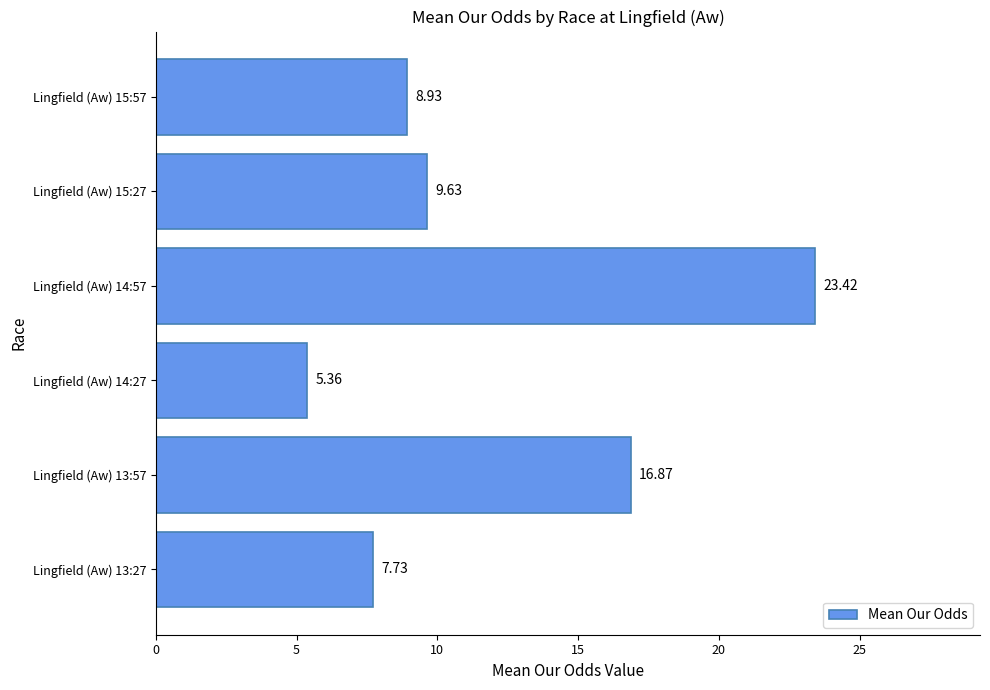

What is the average value?

12.0